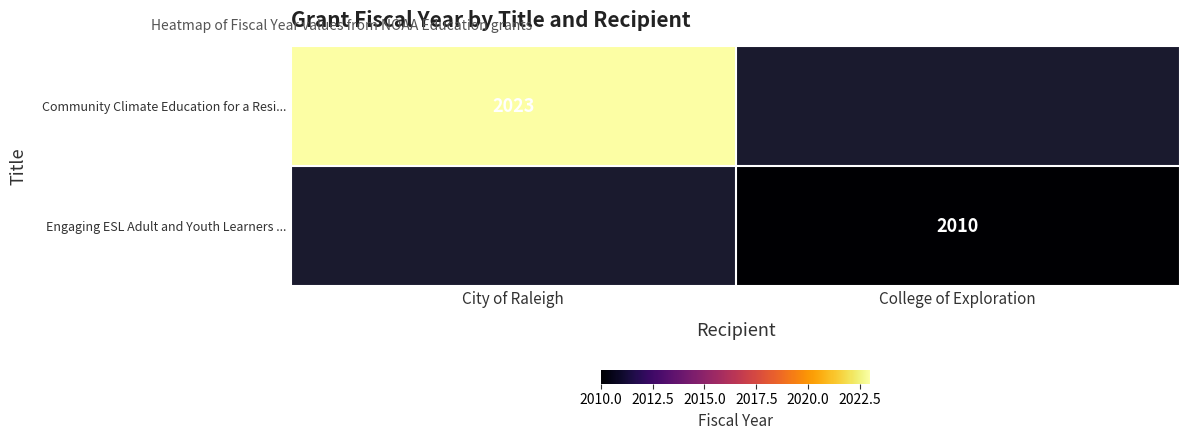

What is the smallest value displayed?

2010.0